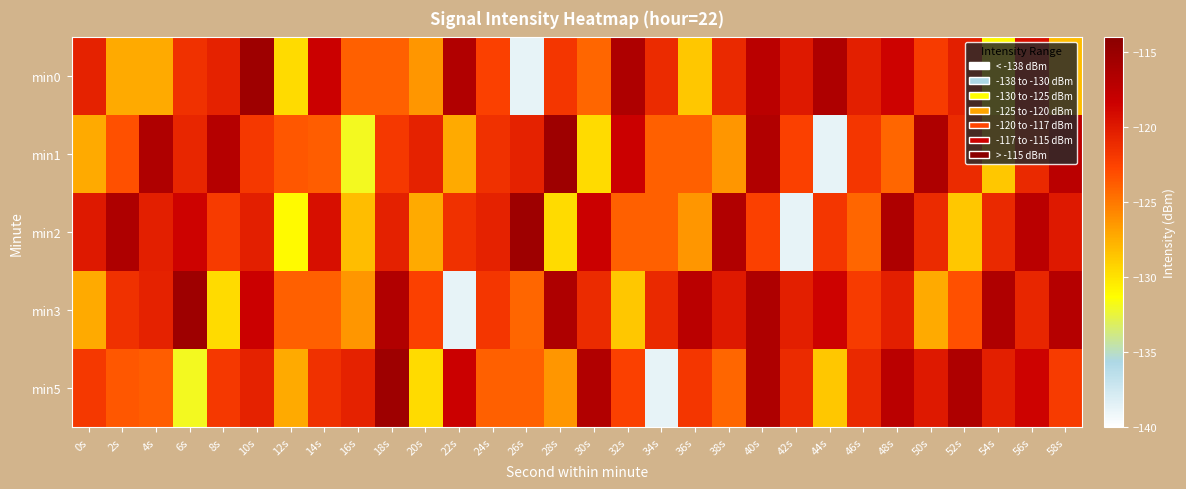

What is the difference between the highest and lowest values at 22s?

22.1